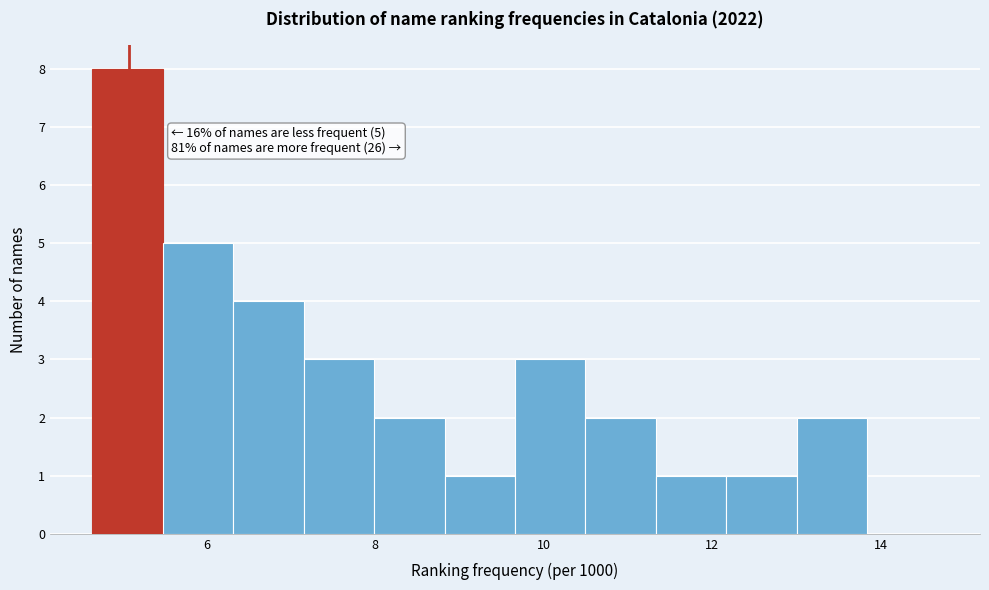

Which range on the x-axis has the tallest bar?

4.6 to 5.4